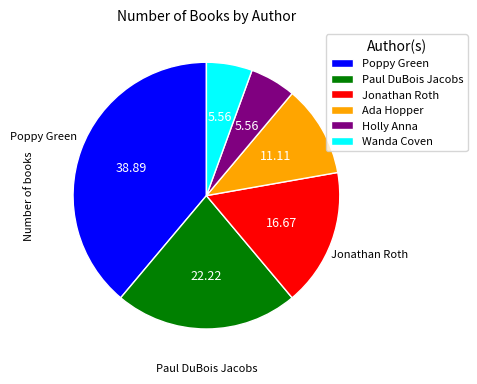

Which has a higher value, Poppy Green or Paul DuBois Jacobs?

Poppy Green